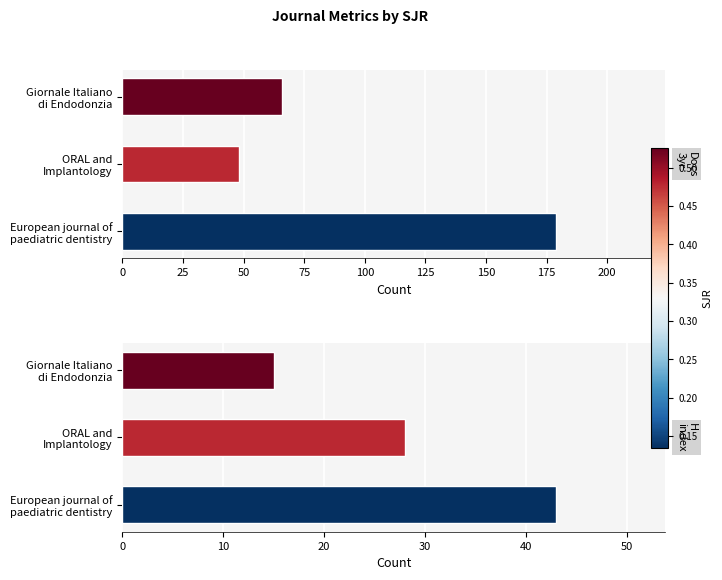

How many data points does each series have?

3